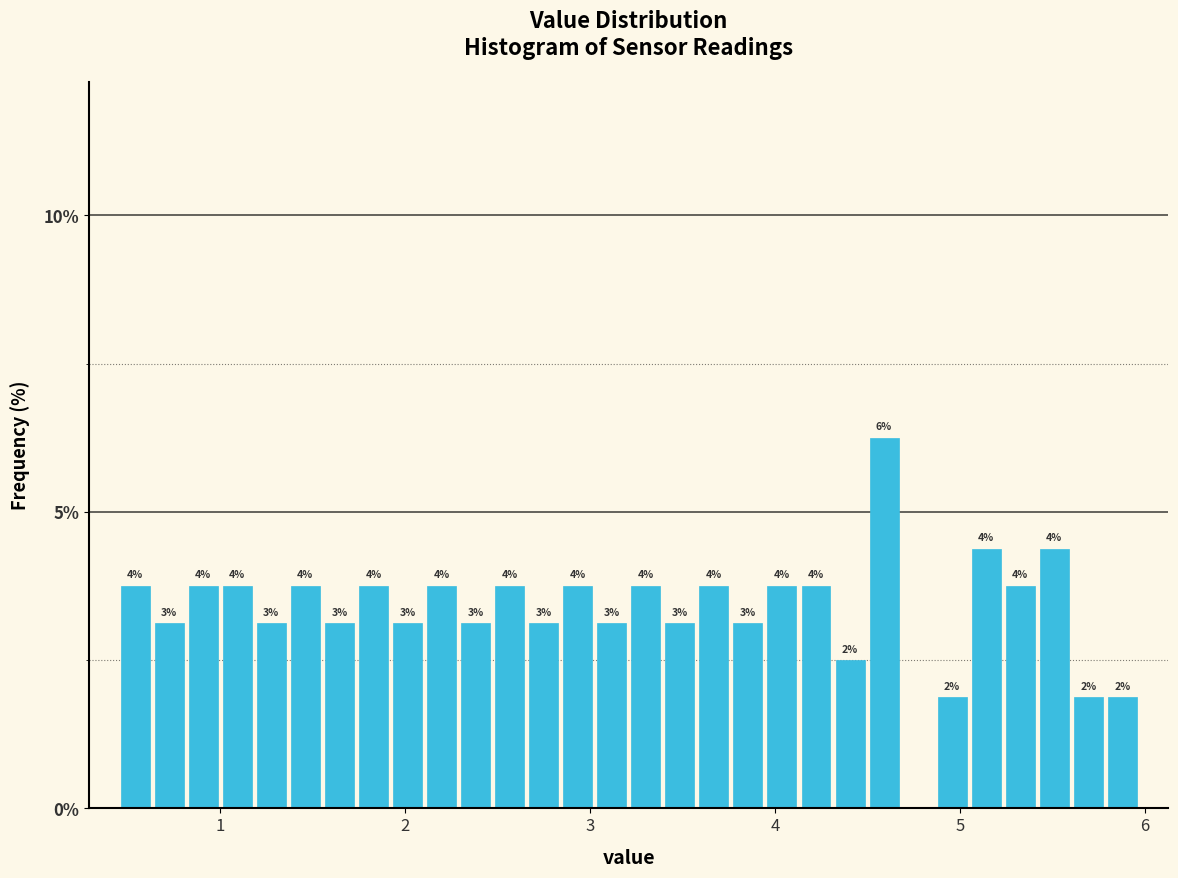

Around what value on the x-axis is the tallest bar? Give the approximate position of its centre, as read against the axis.

4.6